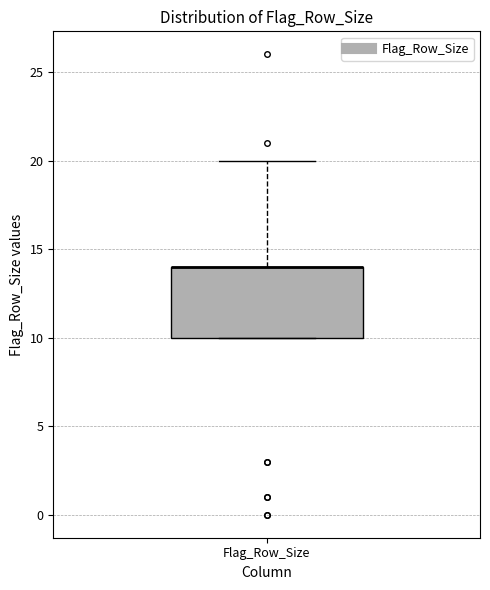

Transcribe this box plot: give where the median line is, the range the box spans, and where the two whiskers end, as read against the y-axis. The values are not printed on the chart, so give them approximately, as read against the axis.

median 14 (drawn on the box's upper edge), box 10 to 14, whiskers 10 to 20